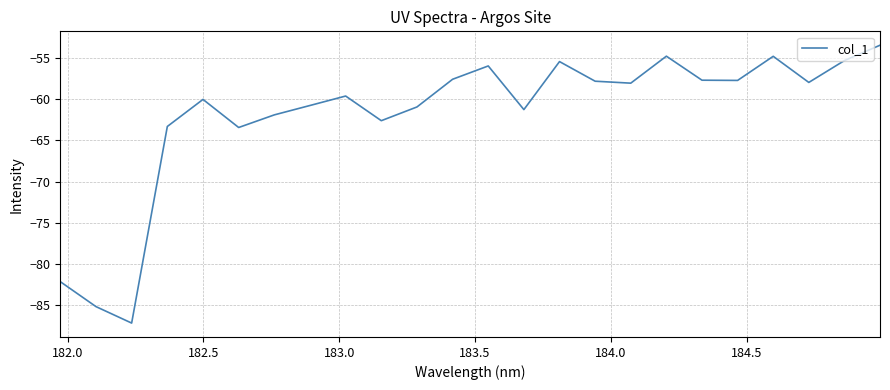

What is the maximum value shown in the chart?

-53.4